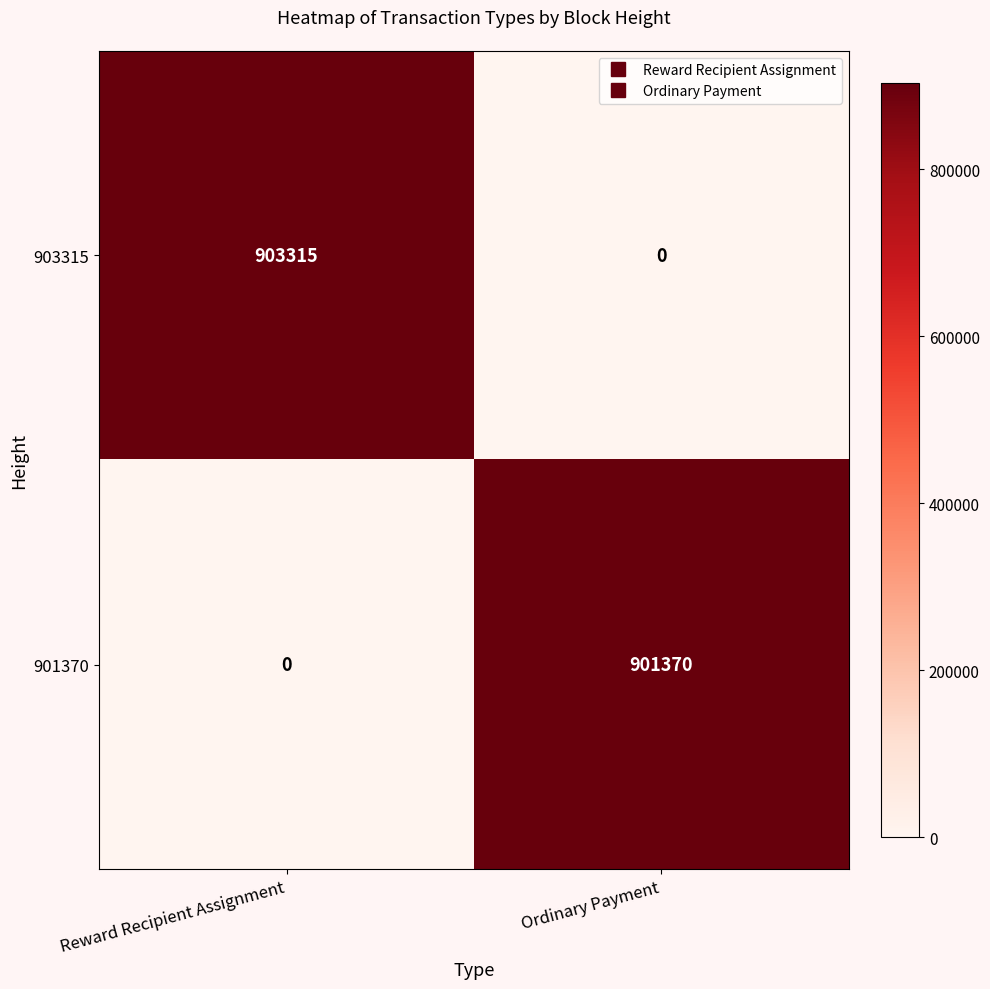

True or false: 903315 has a value of 612906 at Reward Recipient Assignment.

False